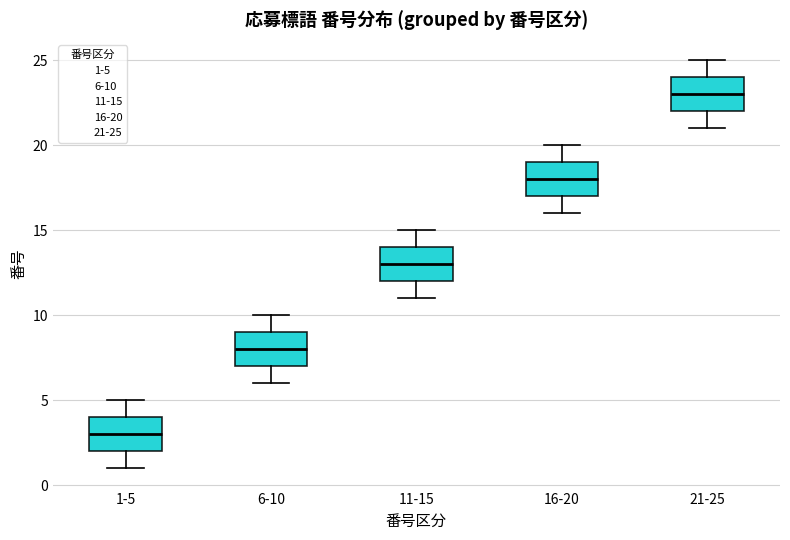

Where is the upper edge of the box for 21-25 on the y-axis? The values are not printed on the chart, so give them approximately, as read against the axis.

24